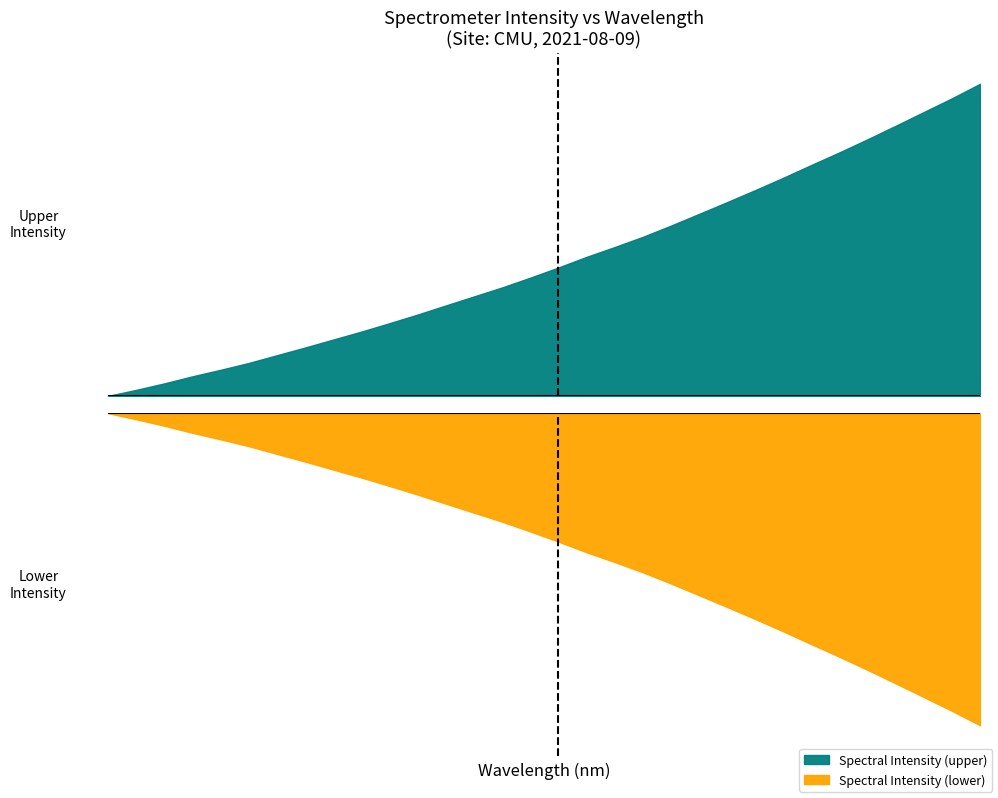

What is the label of the 21st point from the left?

221.8812